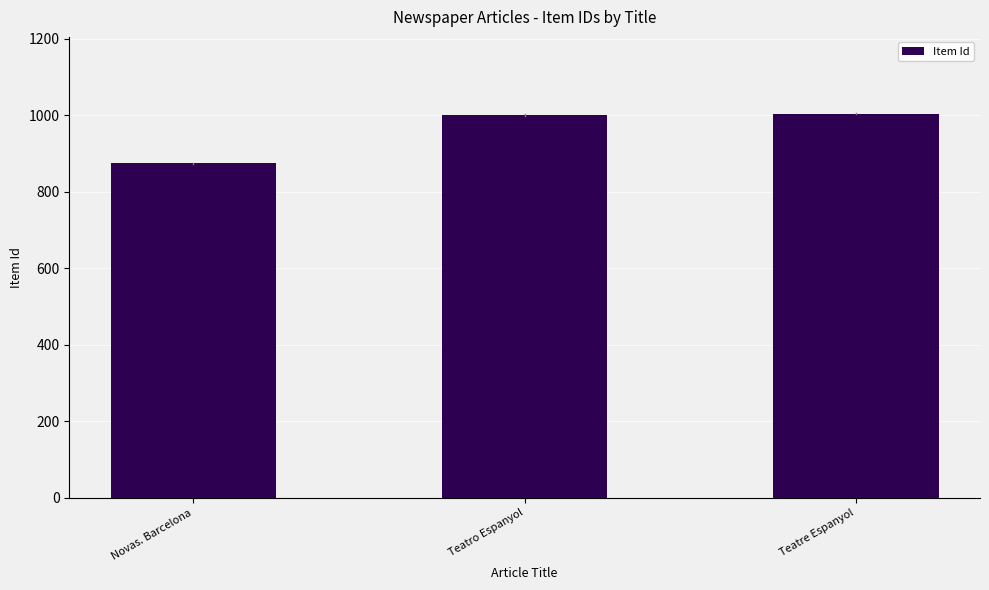

What is the maximum value shown in the chart?

1004